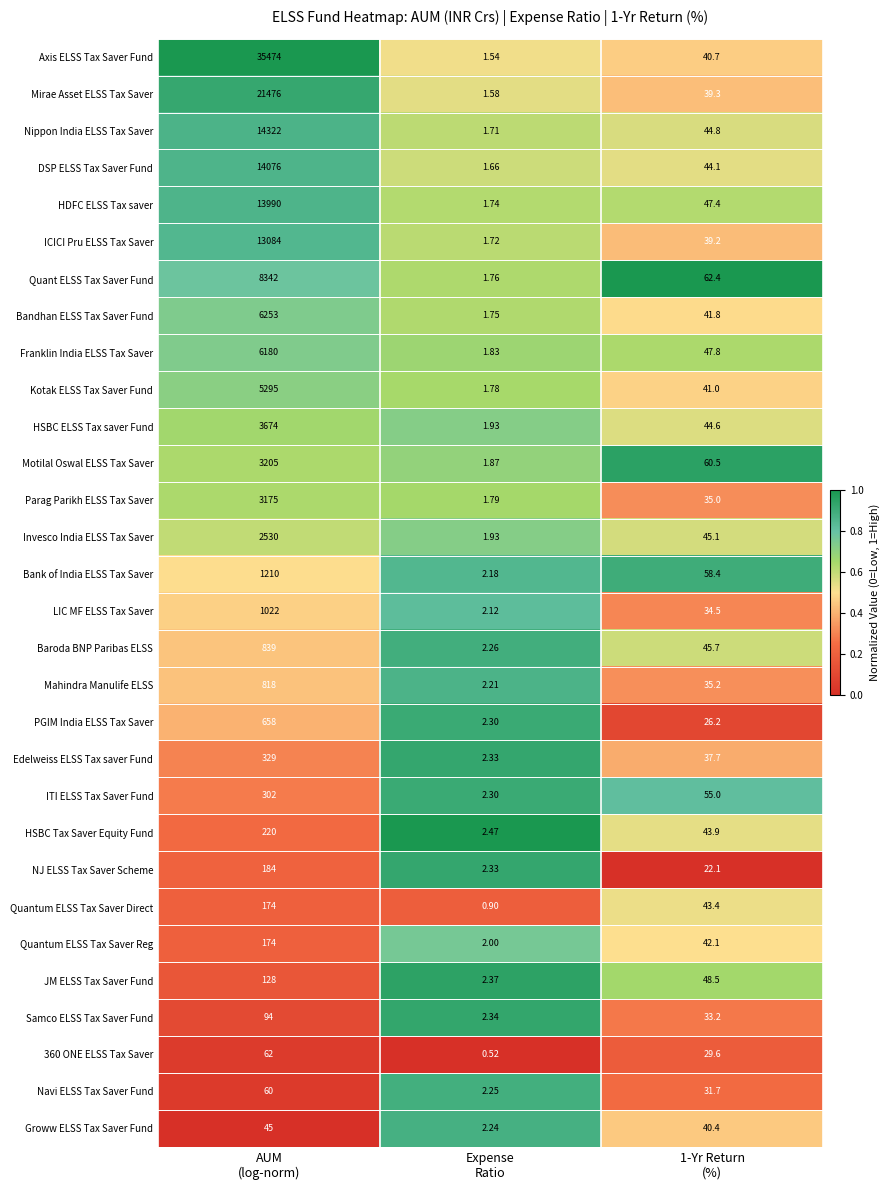

Which series has the largest total across all categories?

Axis ELSS Tax Saver Fund